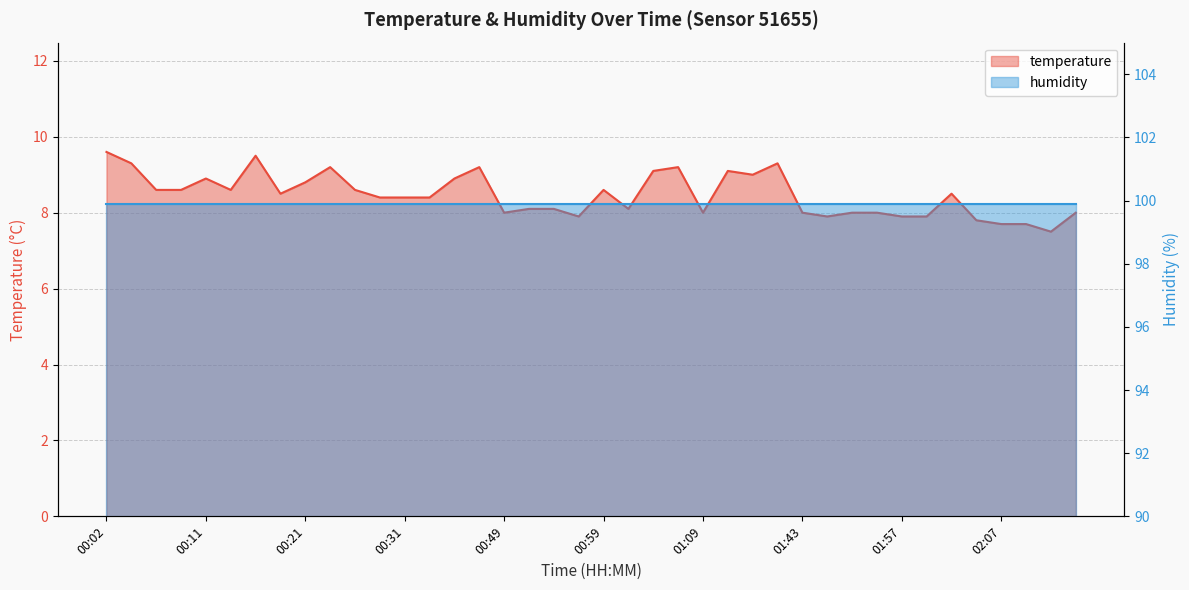

Where is the first local maximum?

00:11